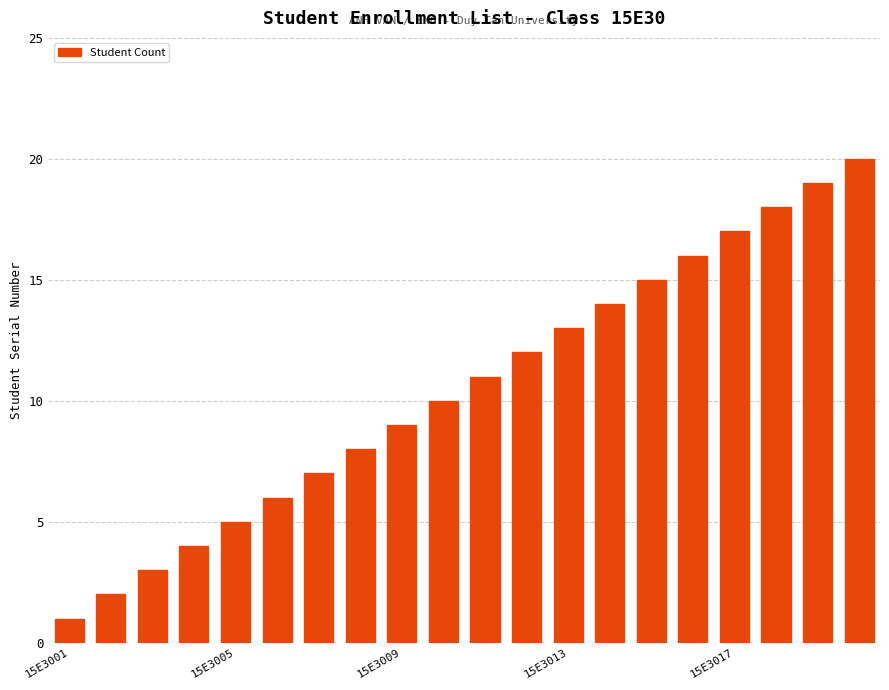

What is the sum of all values?

210